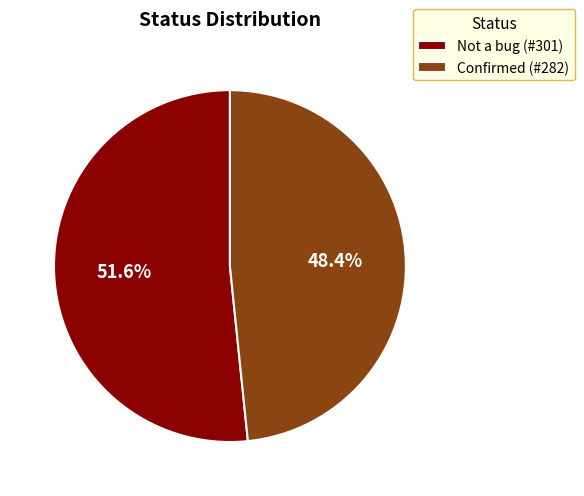

What is the smallest slice in the pie chart?

Confirmed